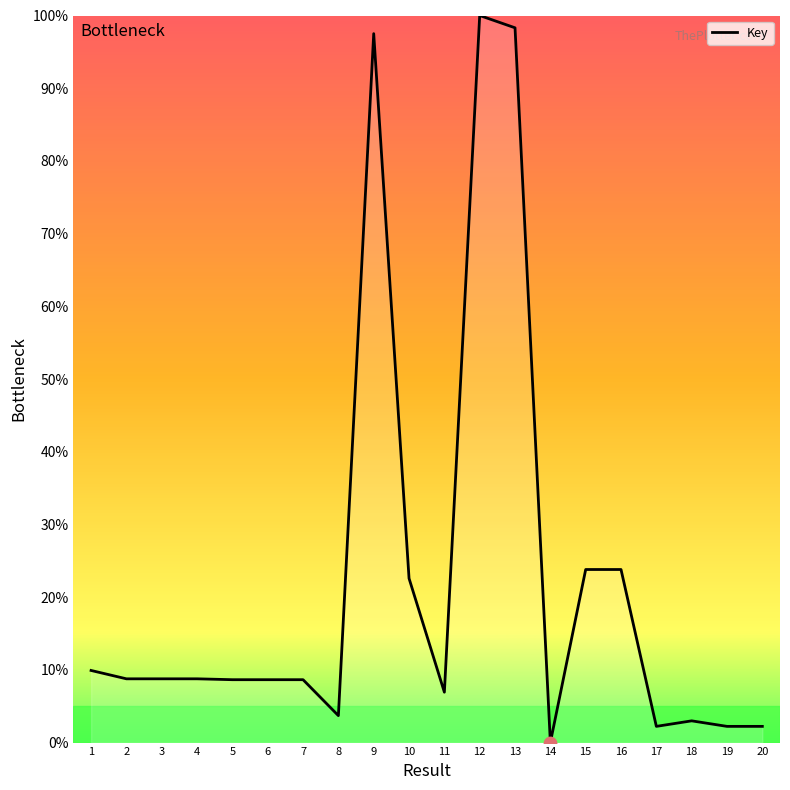

Approximately how many times larger is the value at 4 compared to 2?

1.0